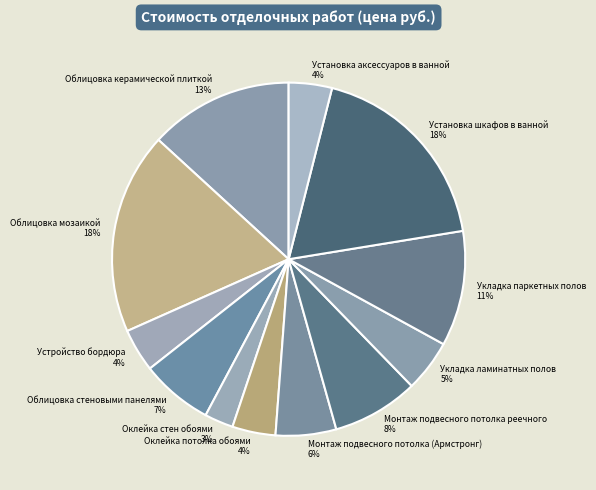

To the nearest percent, what is the combined percentage of Установка шкафов в ванной 18% and Устройство бордюра 4%?

22%